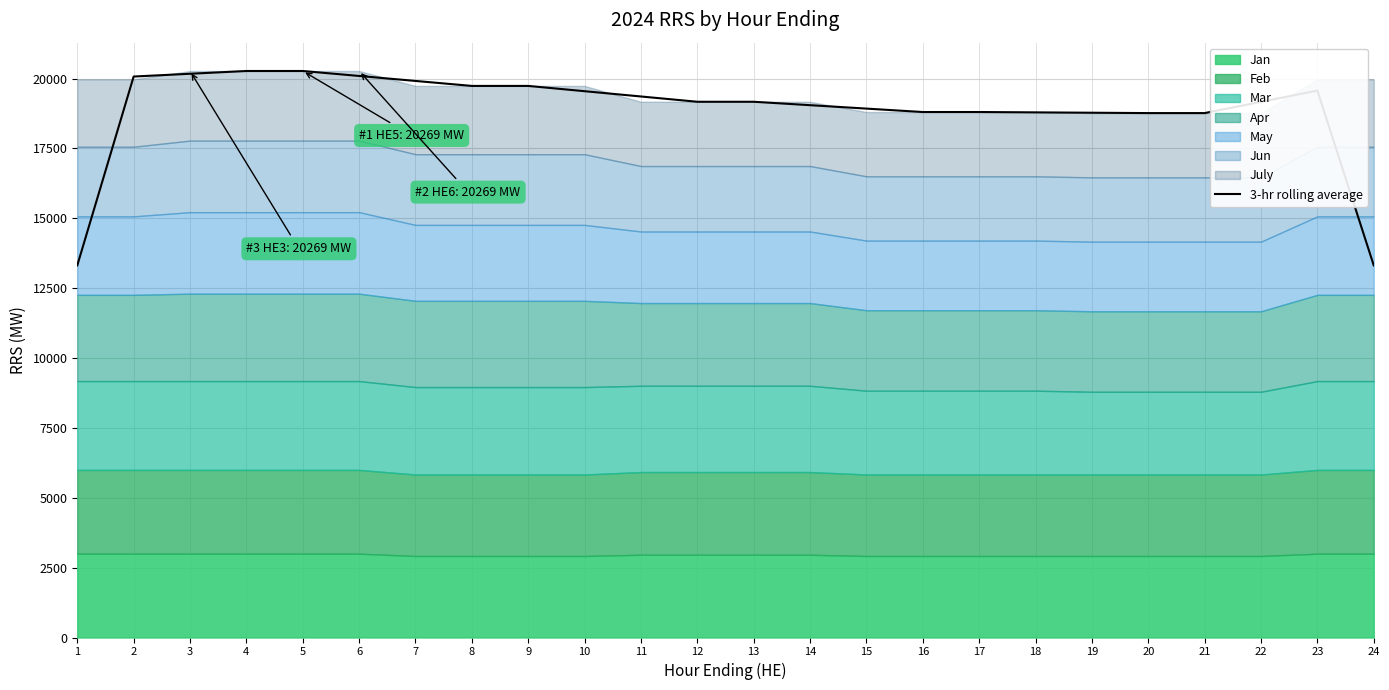

True or false: the data has more than 0 interior local peaks.

True